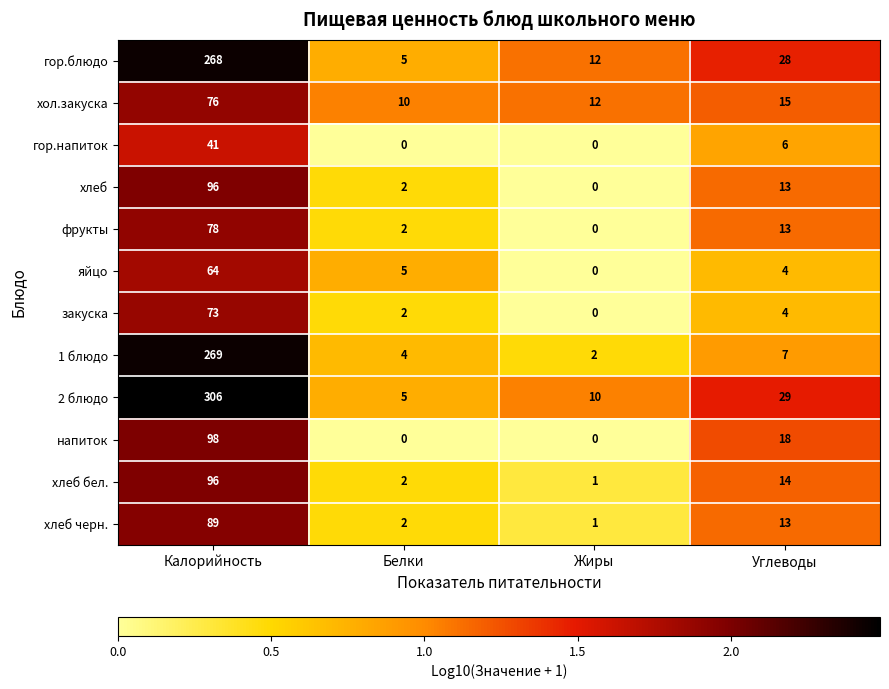

What is the sum of all гор.блюдо values?

313